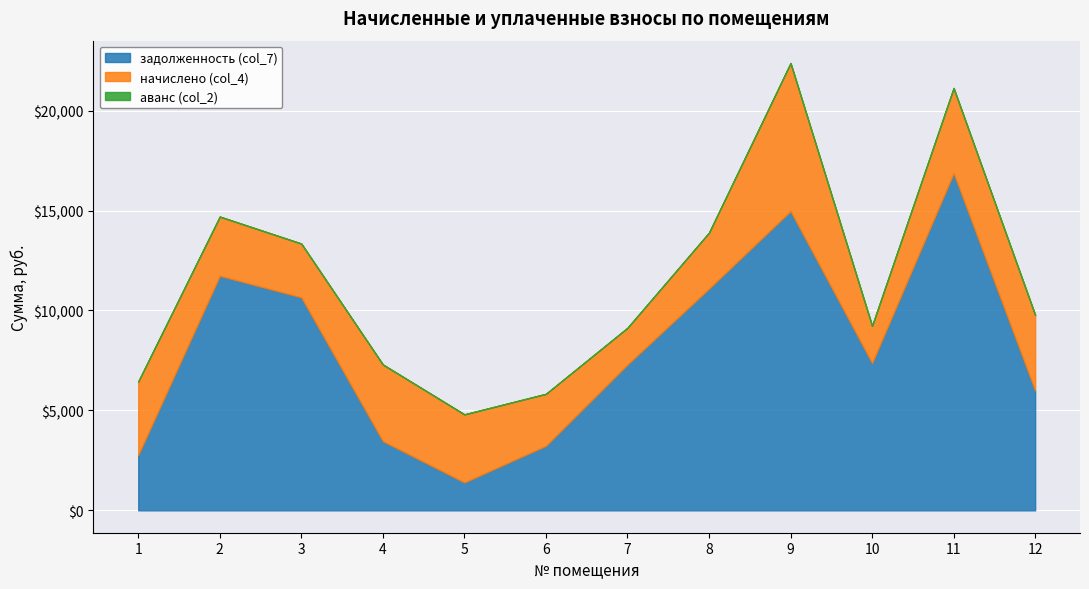

Between 8 and 2, which is larger?

2